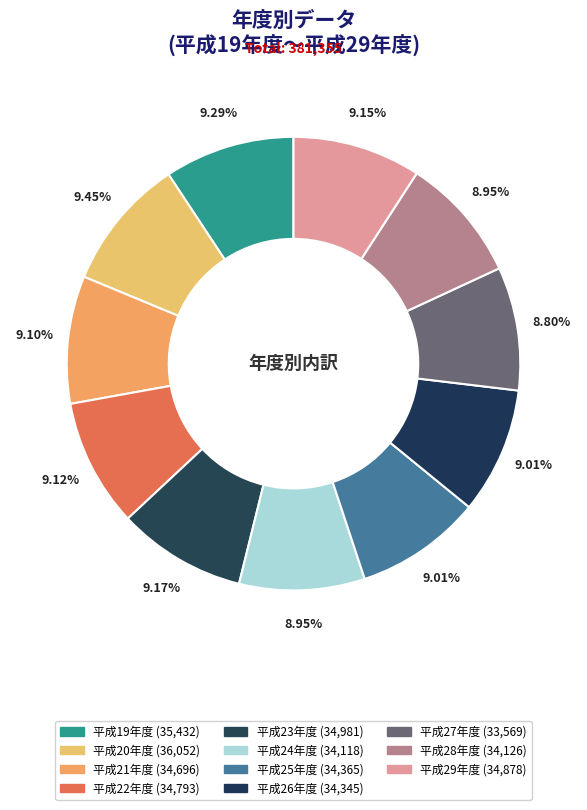

Rank the categories by value from highest to lowest.

平成20年度, 平成19年度, 平成23年度, 平成29年度, 平成22年度, 平成21年度, 平成25年度, 平成26年度, 平成28年度, 平成24年度, 平成27年度